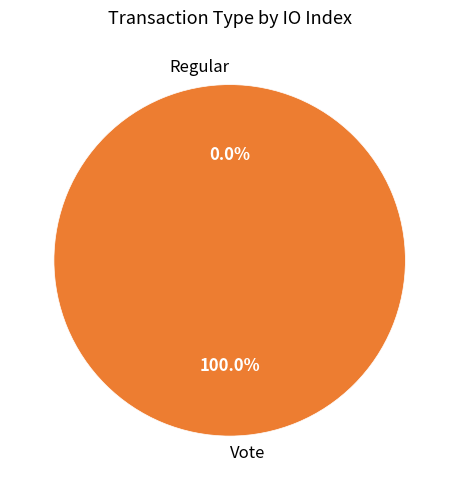

To the nearest percent, what portion does Vote represent?

100%